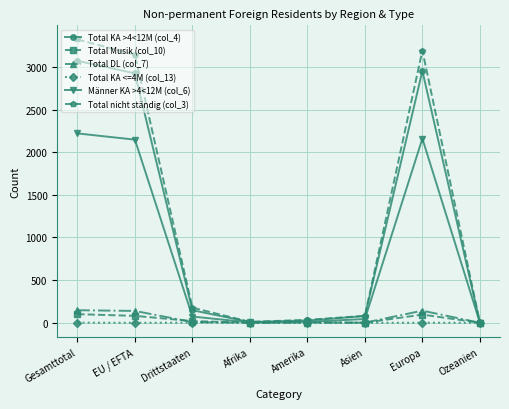

What is the label of the 3rd point from the left?

Drittstaaten